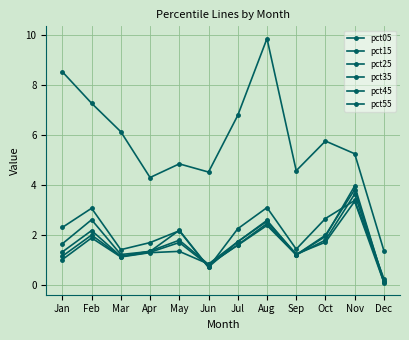

What is the difference between the second highest and second lowest values in the pct45 series?

1.7